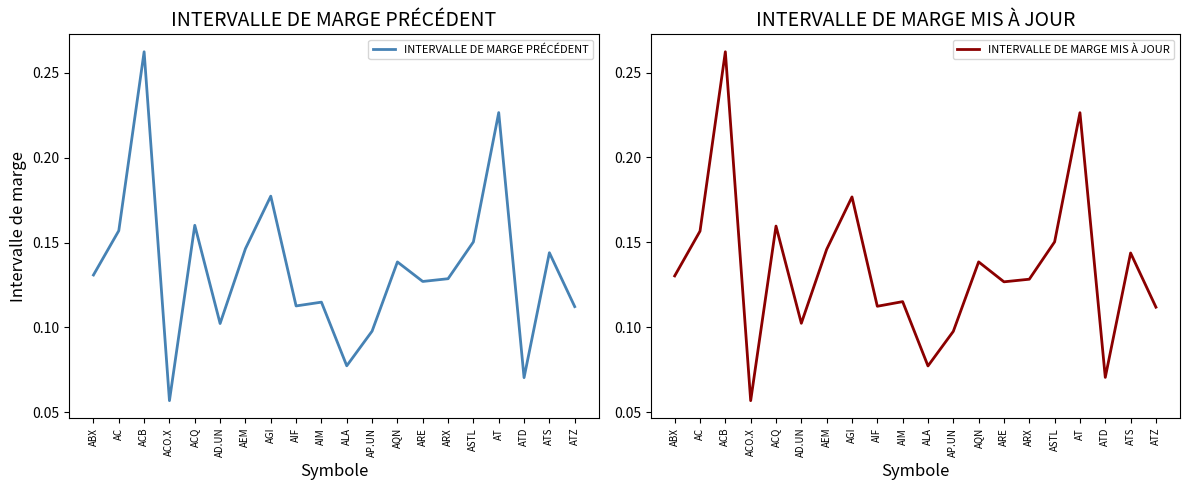

Rank the series by their average value, from highest to lowest.

INTERVALLE DE MARGE PRÉCÉDENT, INTERVALLE DE MARGE MIS À JOUR